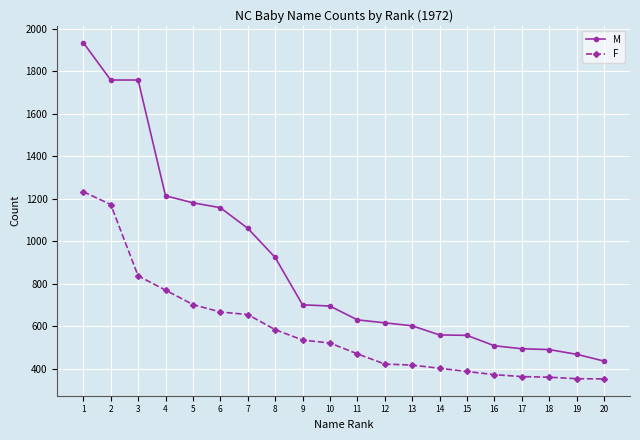

True or false: F and M cross at least once.

False